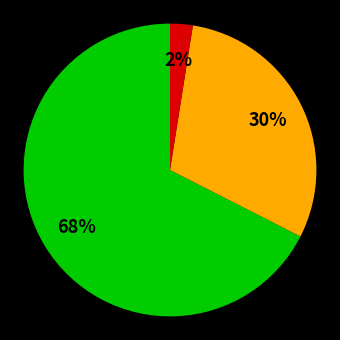

To the nearest percent, what is the average slice percentage?

33%